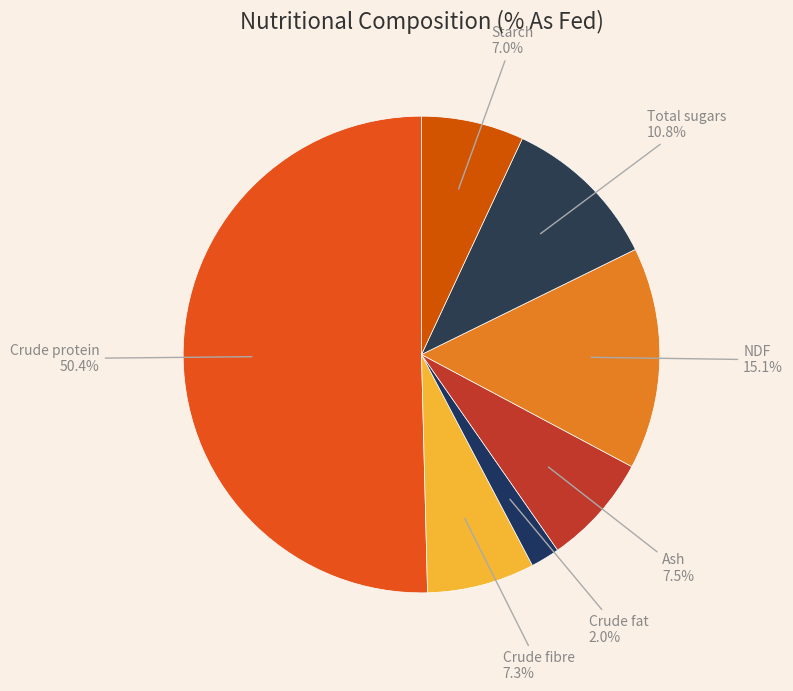

Combined, what portion of the pie is Total sugars and Ash?

18.3%